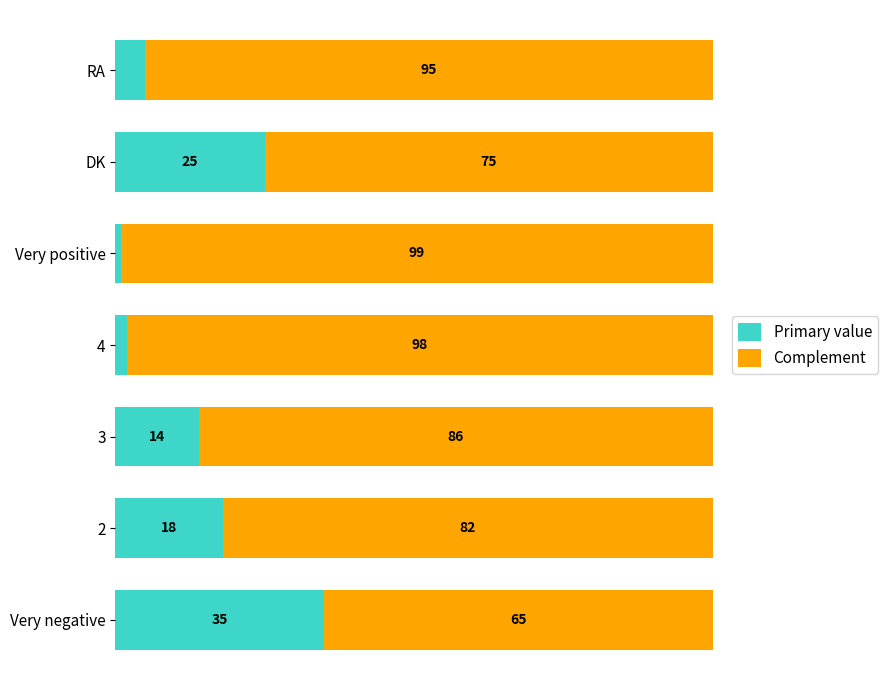

Which category has the lowest value in the Primary value series?

Very positive